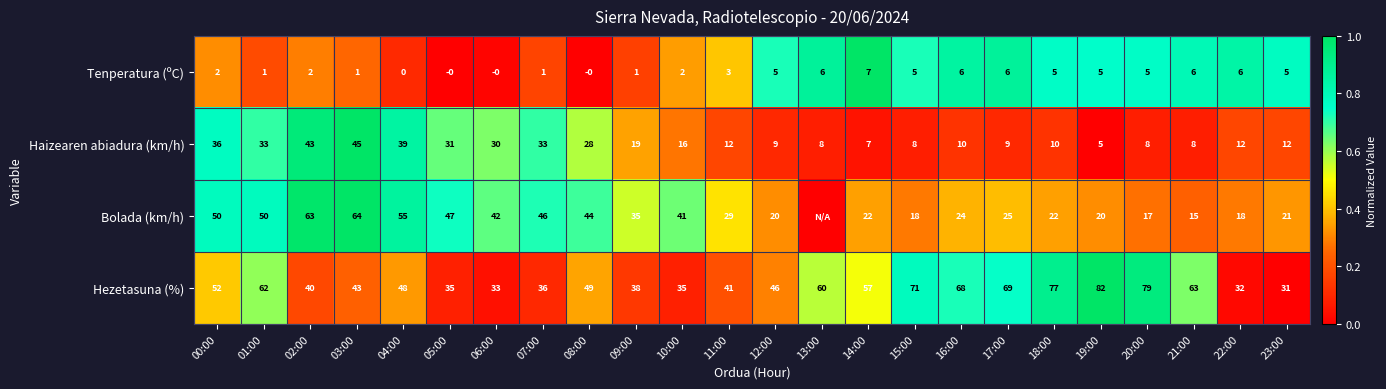

The value of Bolada (km/h) at 07:00 is 62. True or false?

False